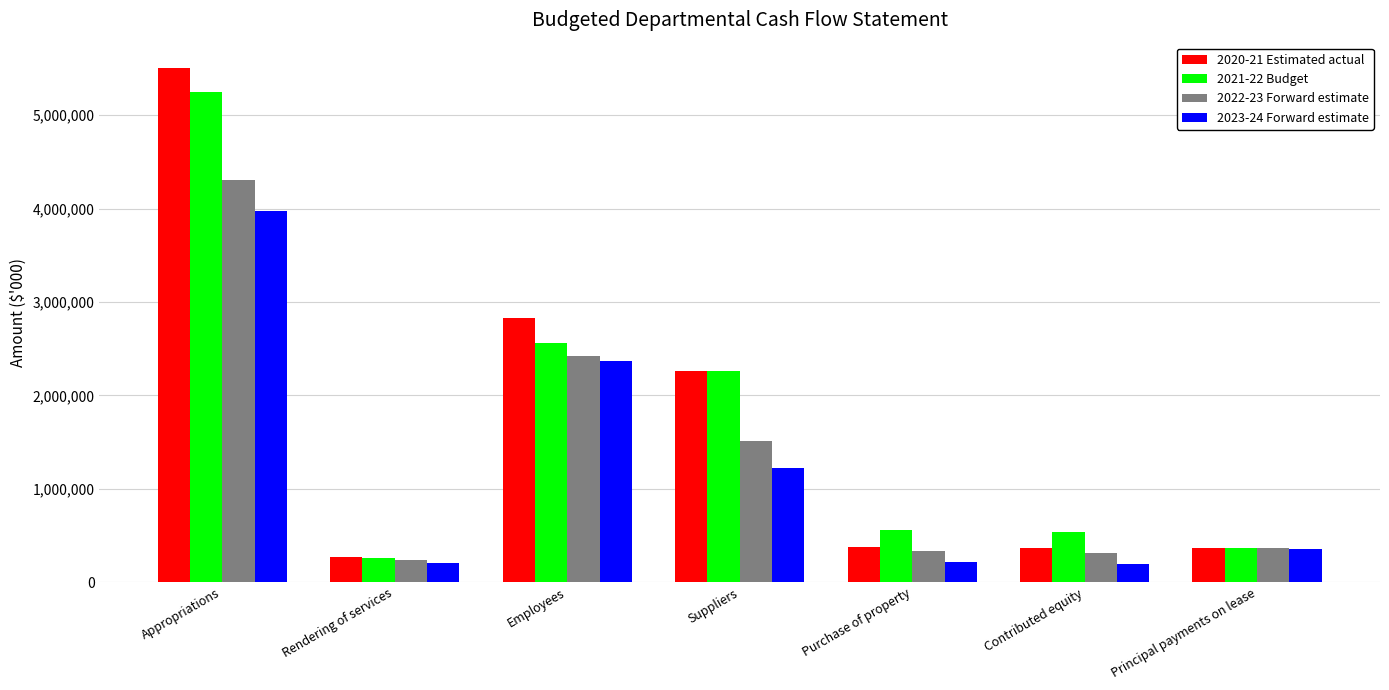

What is the lowest value of the 2022-23 Forward estimate series?

238493